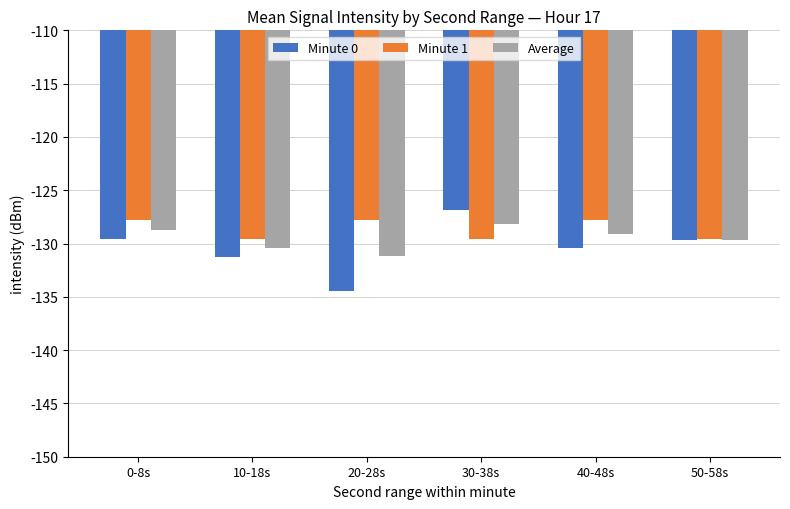

Read the Average value at 0-8s.

-128.7